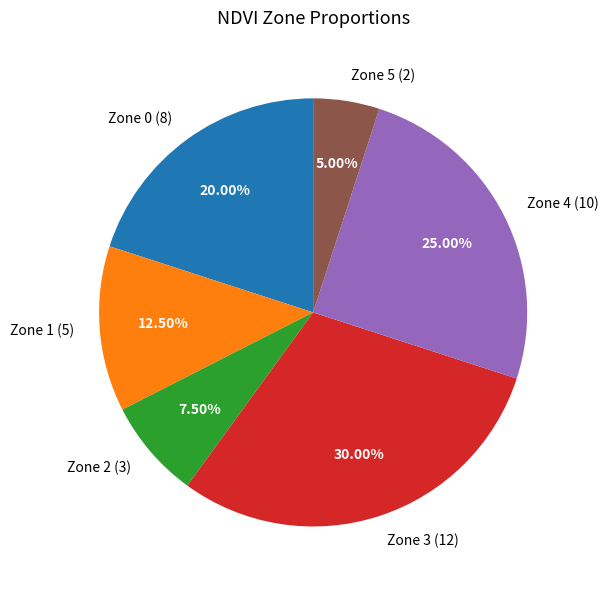

Is it true that Zone 0 is 20% of the pie?

True